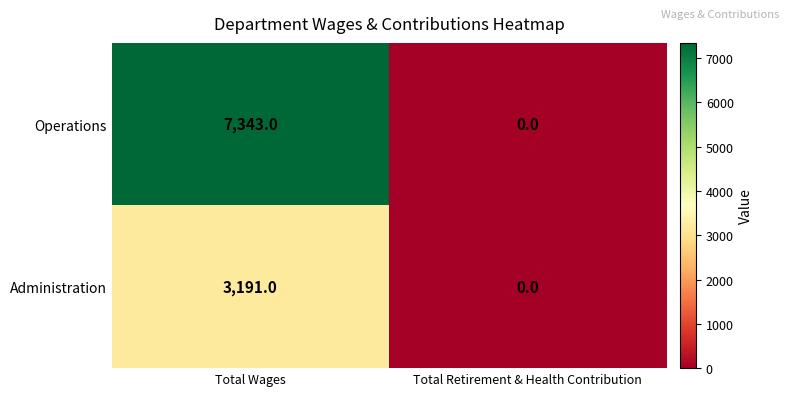

True or false: Operations has a value of 2490 at Total Retirement & Health Contribution.

False